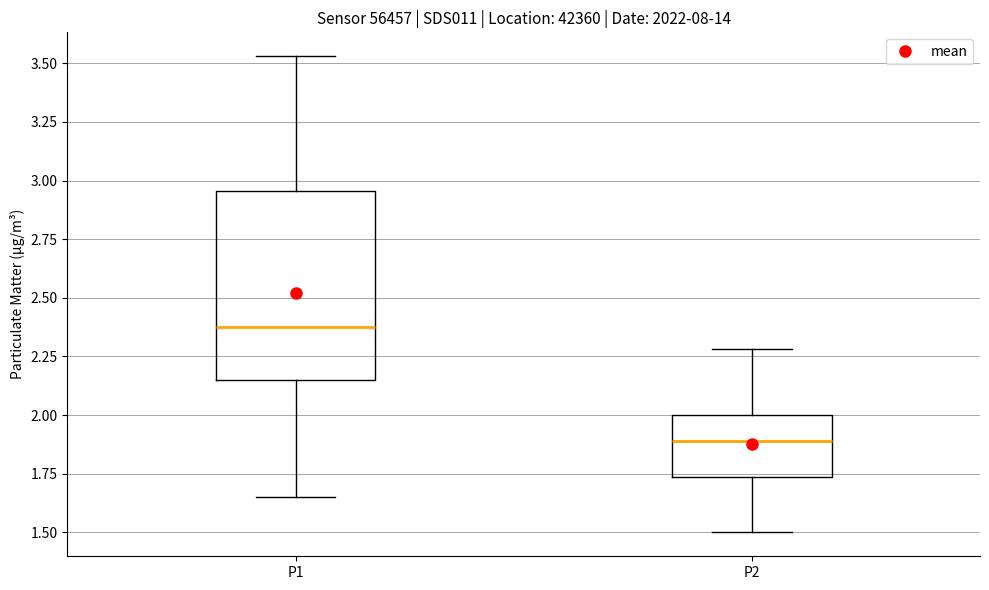

Where does the median line of the box for P2 sit on the y-axis? The values are not printed on the chart, so give them approximately, as read against the axis.

1.90